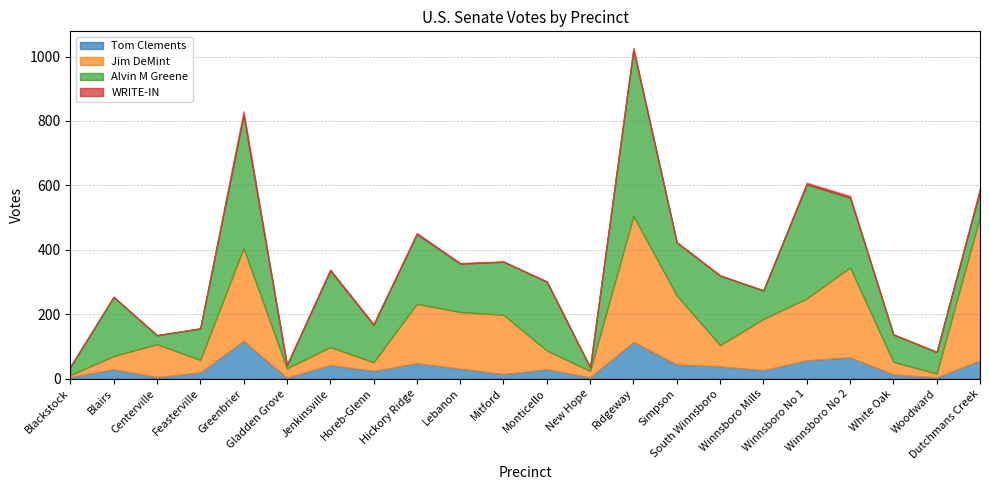

True or false: WRITE-IN has more than 0 points higher than both neighbors.

True